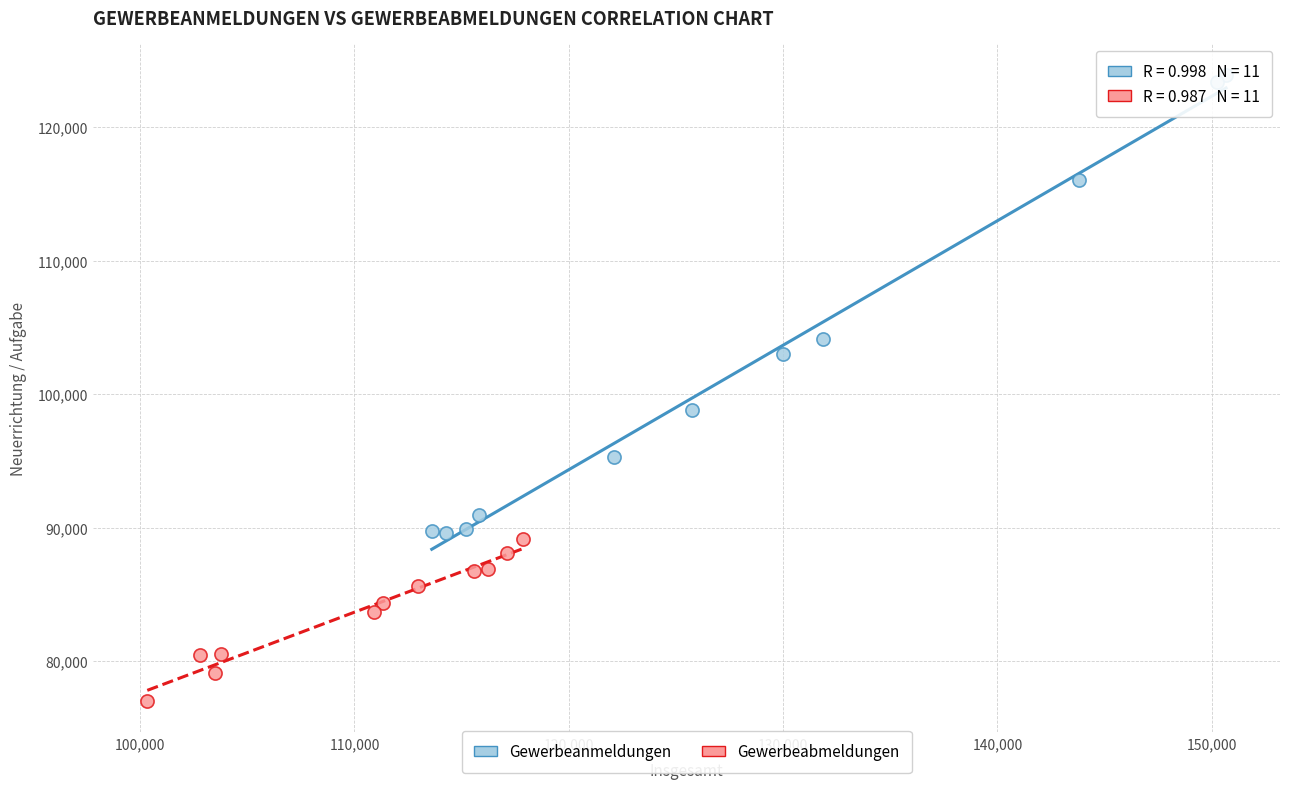

Which series reaches the maximum Y coordinate?

Gewerbeanmeldungen